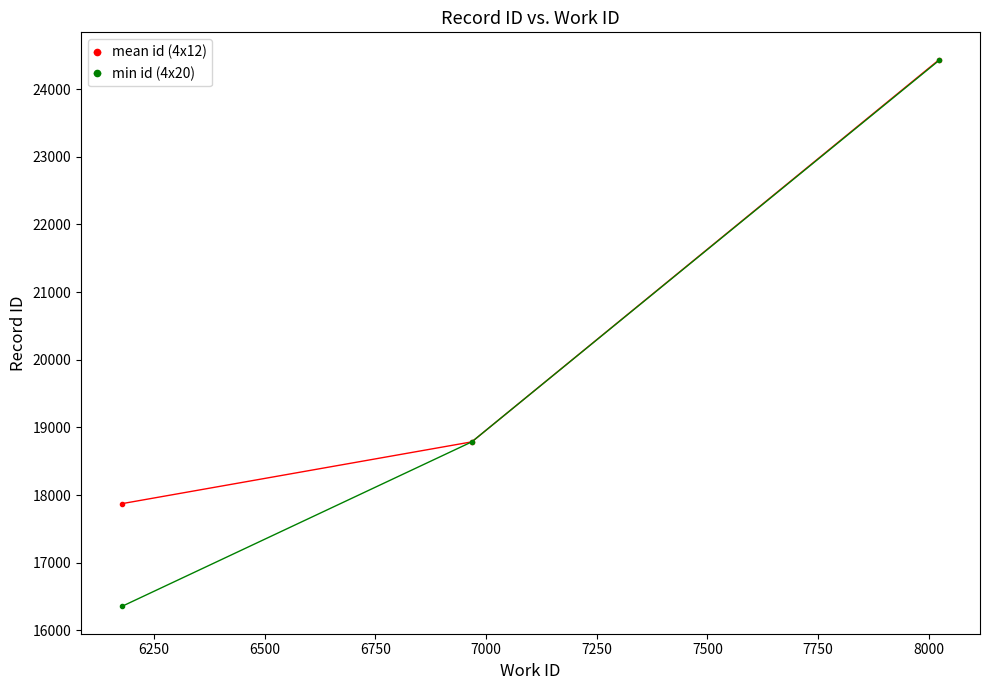

Rank the series by their average value, from highest to lowest.

mean id (4x12), min id (4x20)